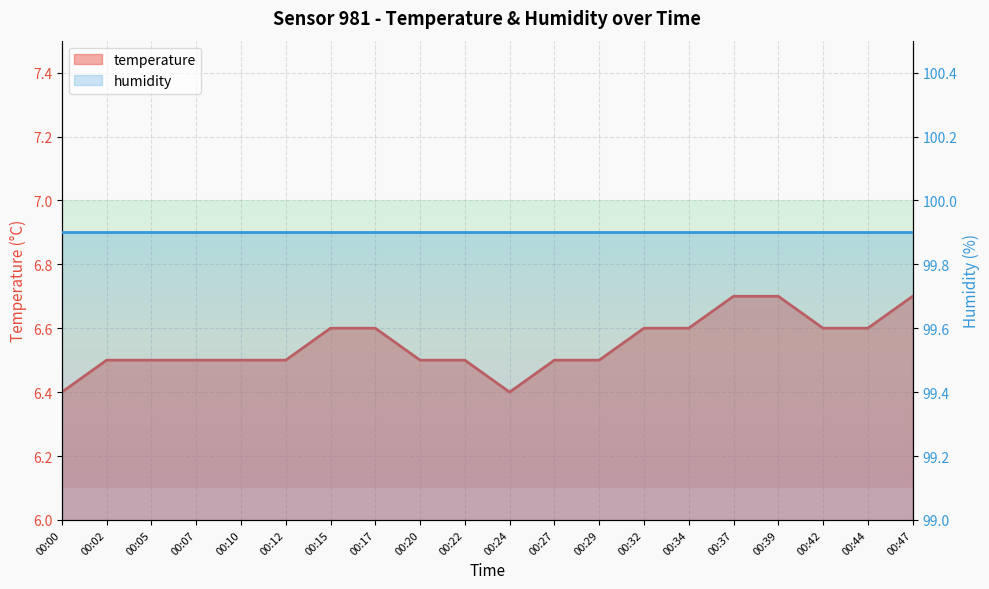

What is the sum of the values at 00:02 and 00:00?

12.9